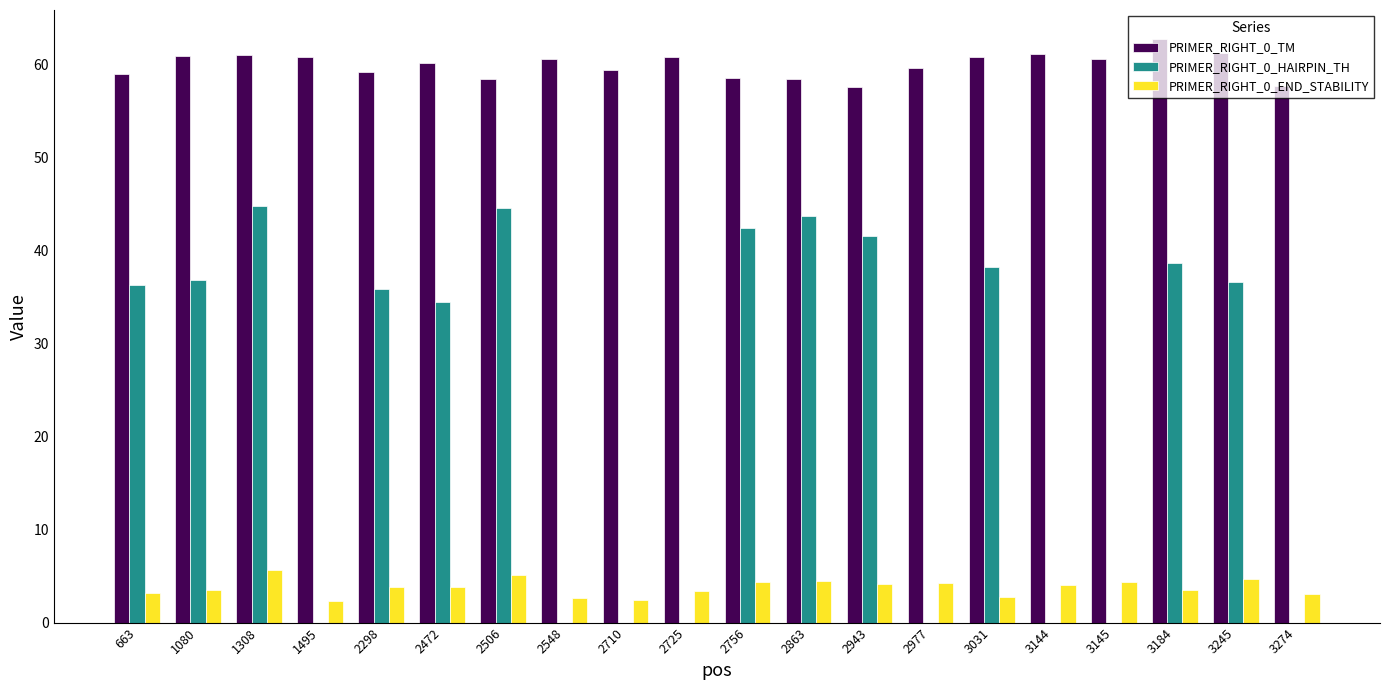

Is the value of PRIMER_RIGHT_0_END_STABILITY at 2943 greater than the value of PRIMER_RIGHT_0_HAIRPIN_TH at 2725?

Yes